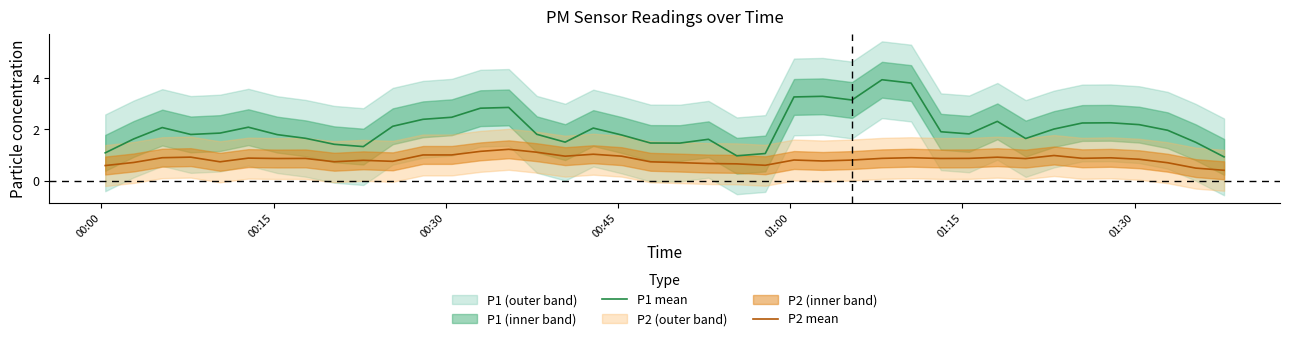

What is the lowest value of the P1 mean series?

0.9